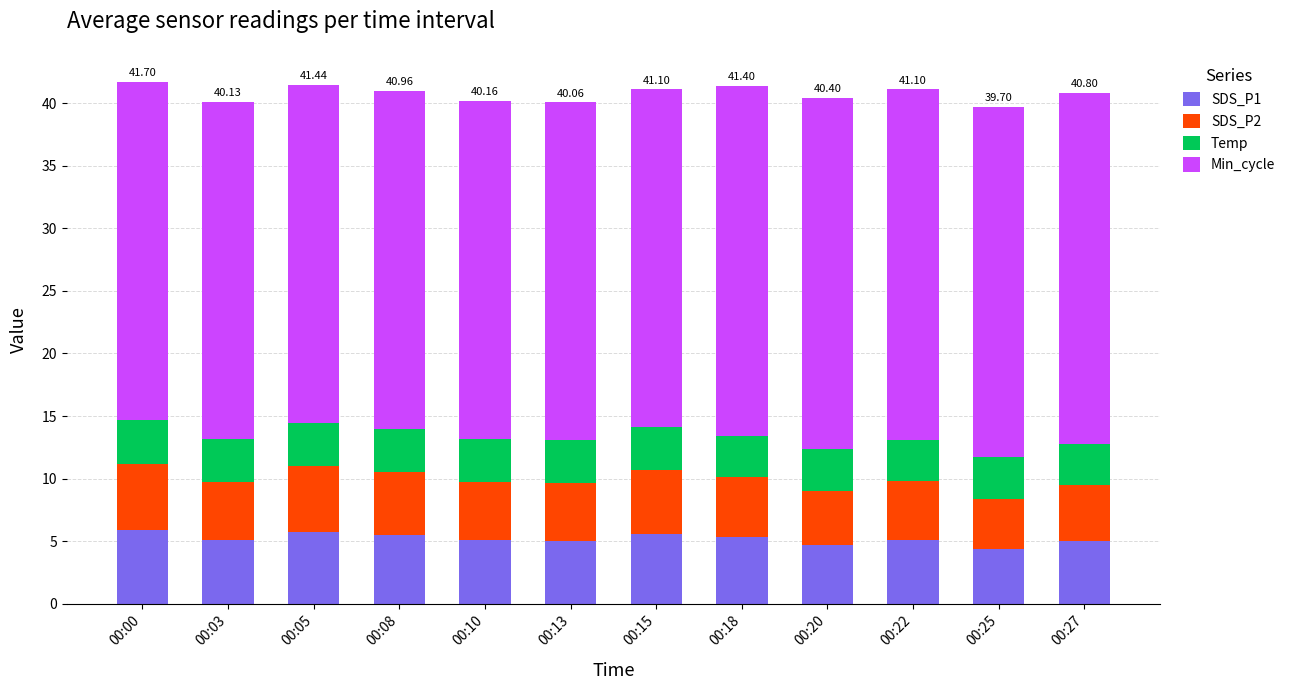

What is the total value across all series at 00:05?

41.4